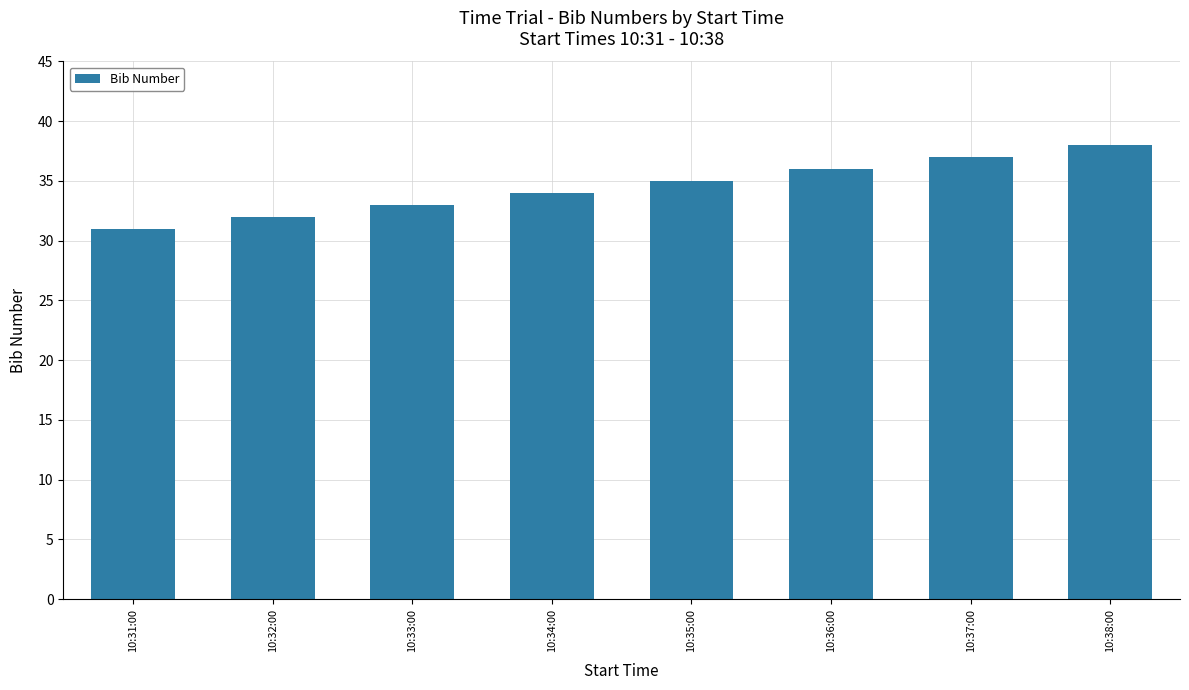

What is the sum of all values?

276